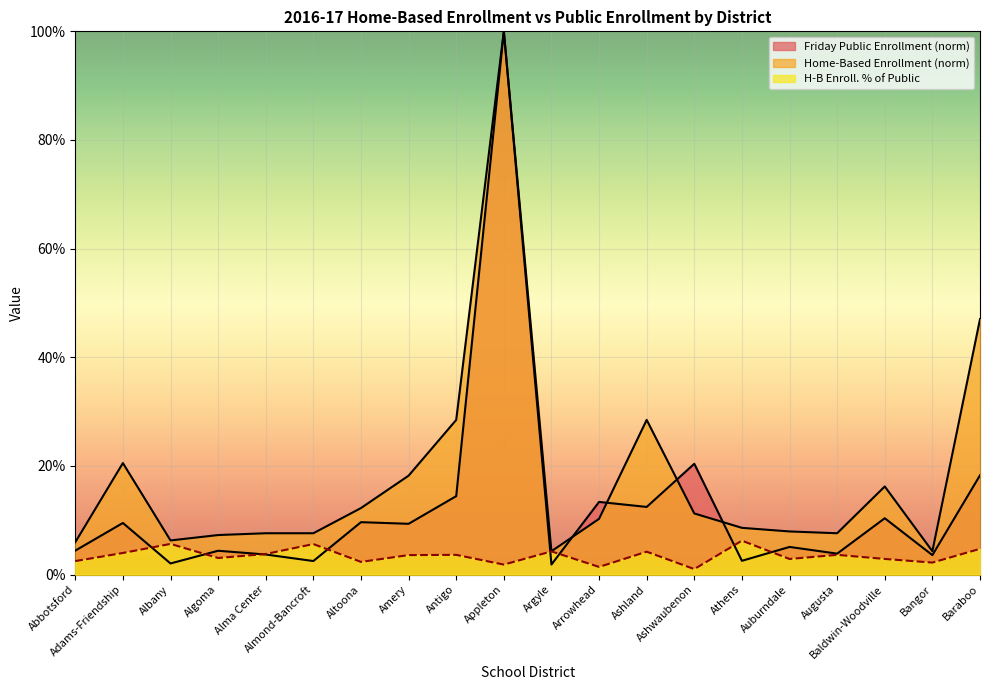

At which category is the sum across all series the highest?

Appleton